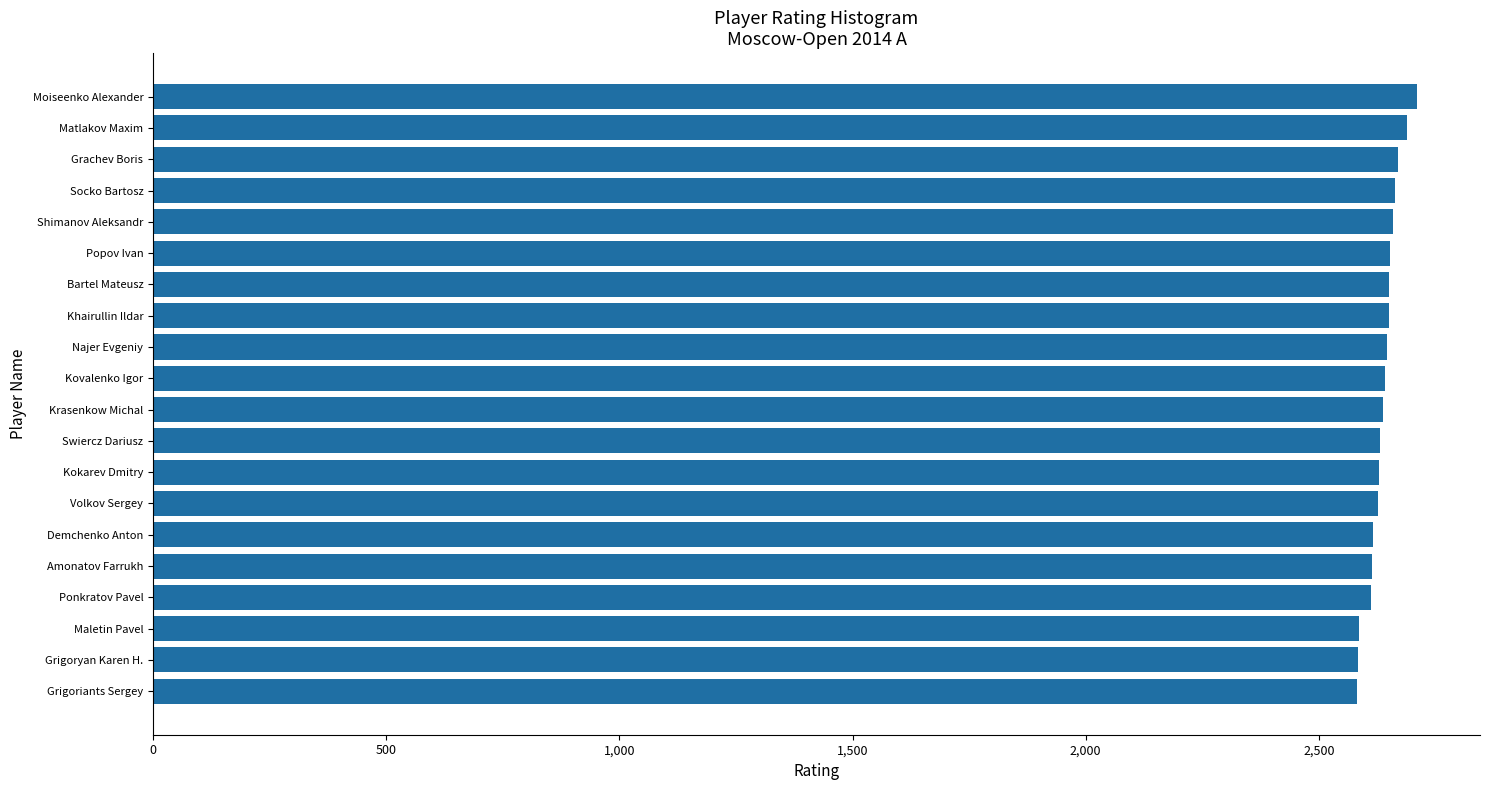

Is it true that the value at Khairullin Ildar is 2651?

True